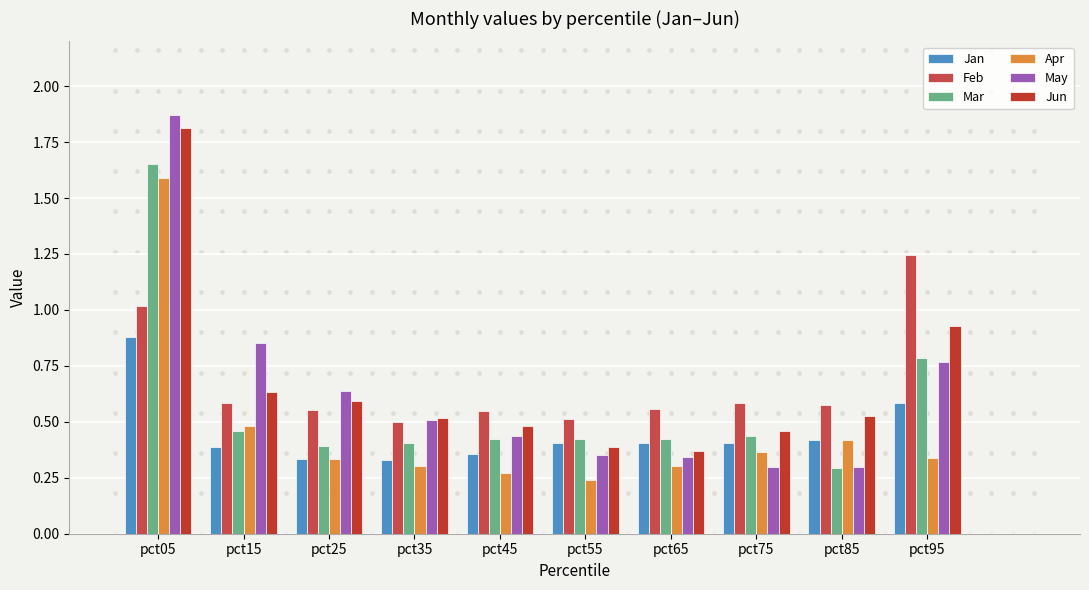

At which category is the sum across all series the highest?

pct05